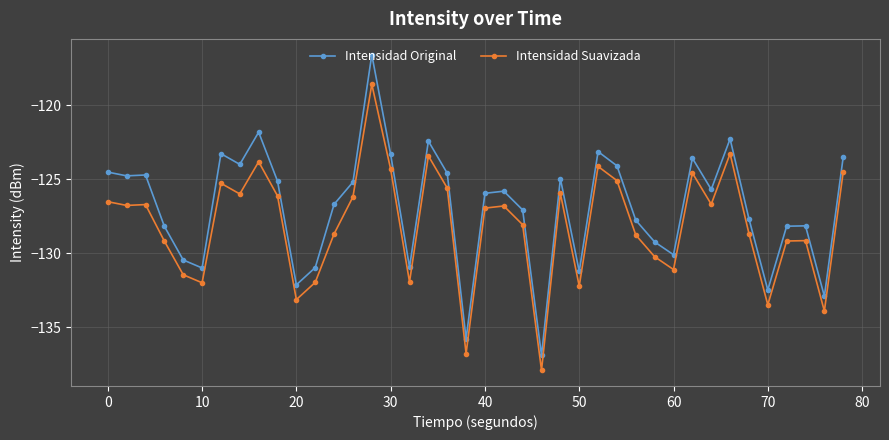

Rank the series by their average value, from lowest to highest.

Intensidad Suavizada, Intensidad Original